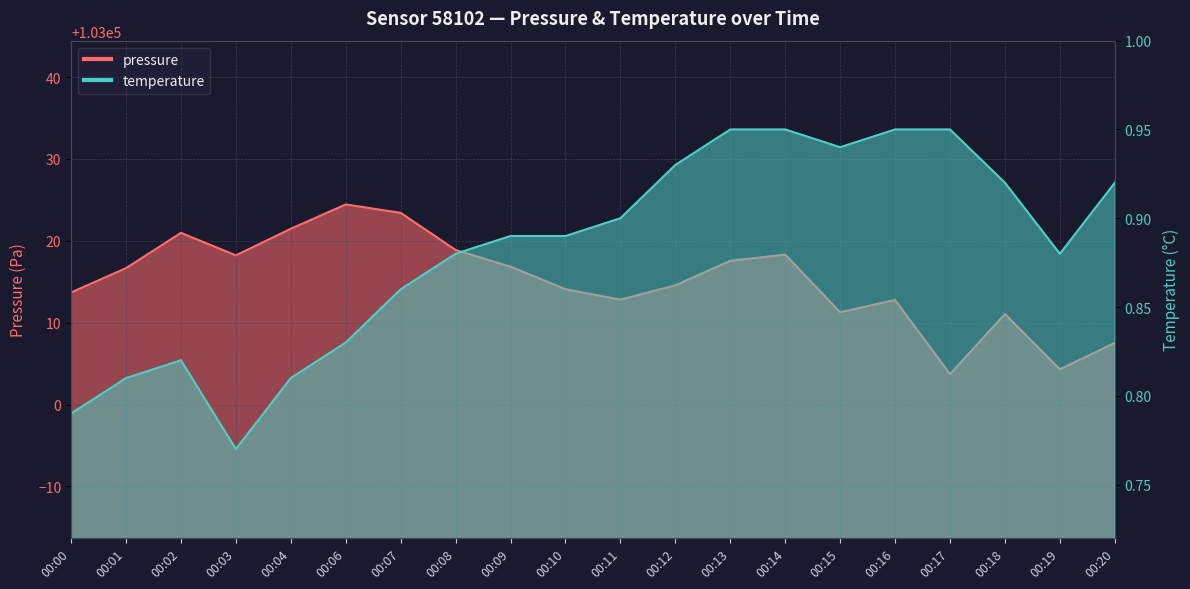

Rank the series by their average value, from highest to lowest.

pressure, temperature